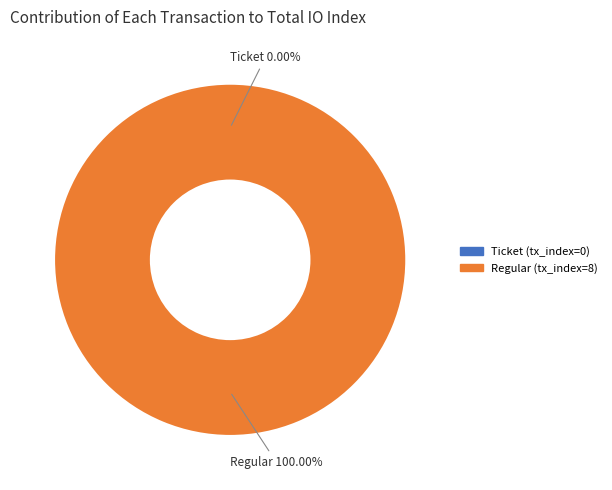

How many slices are in this pie chart?

2